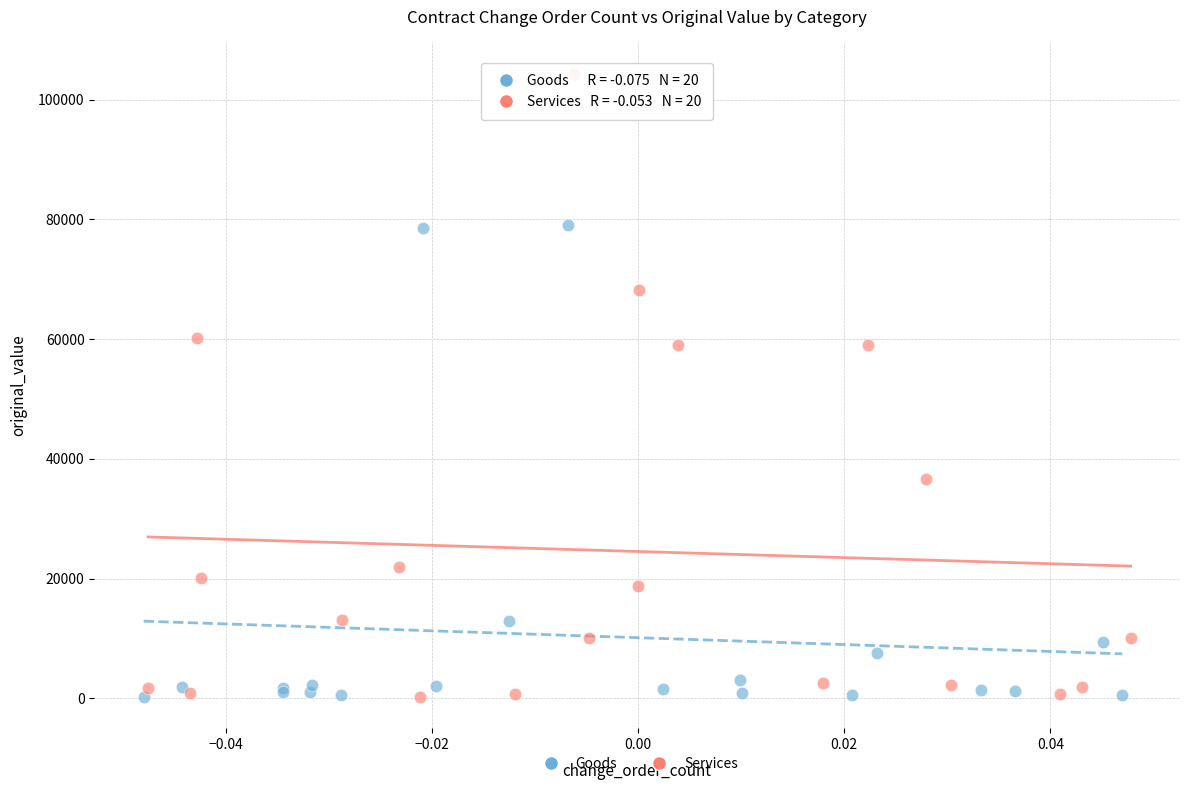

Which series has the largest Y range (max minus min)?

Services